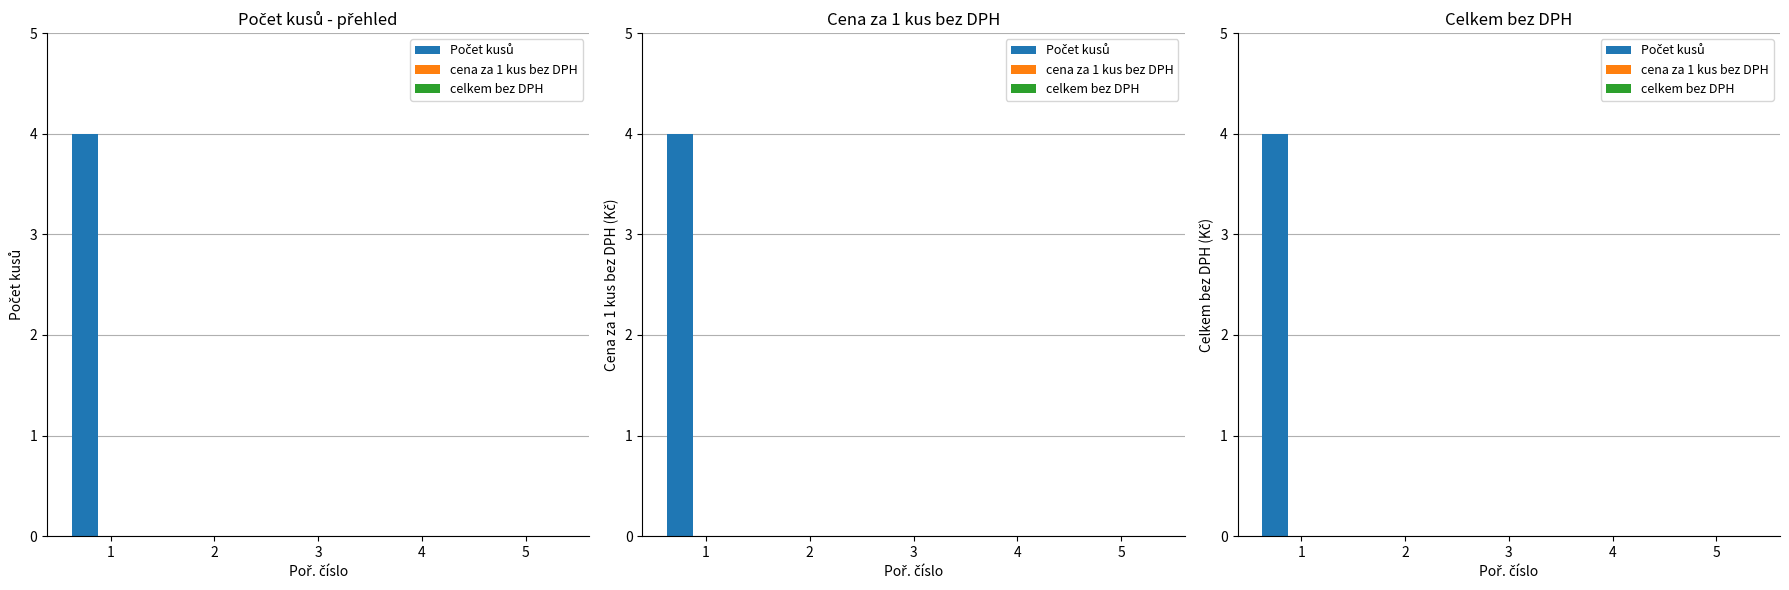

Is it true that celkem bez DPH equals 0 at 3?

True